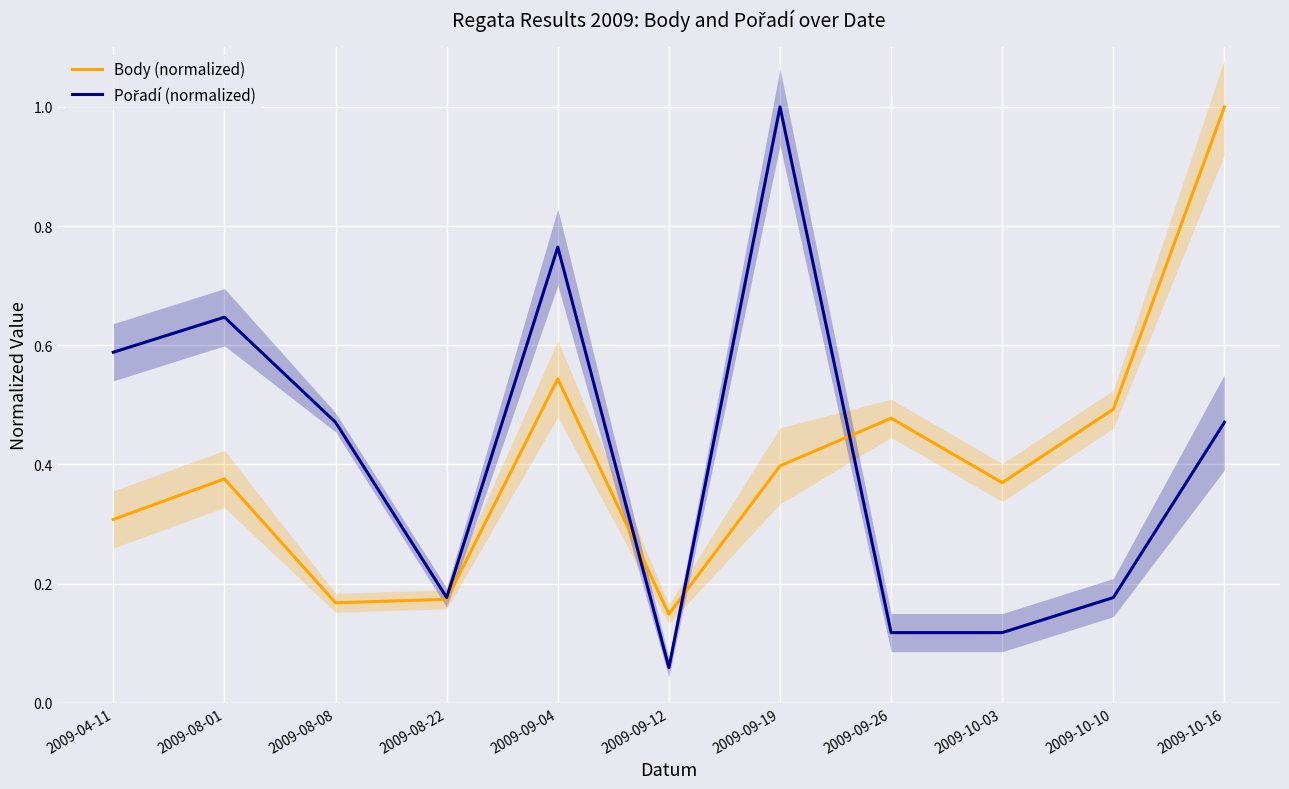

The Body (normalized) series shows 0.5 at 2009-09-26. True or false?

True